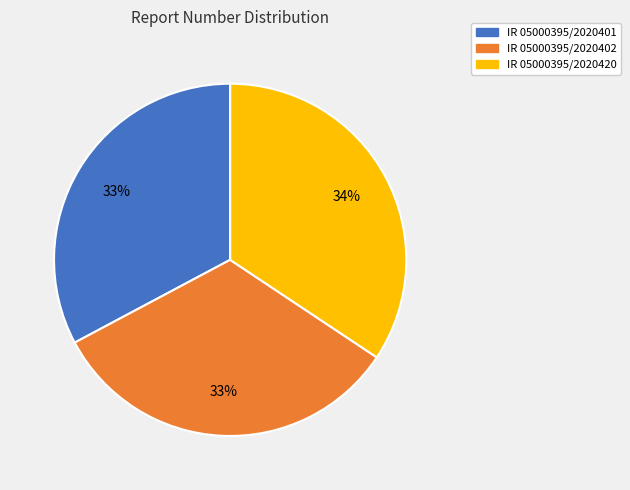

Do IR 05000395/2020402 and IR 05000395/2020420 together represent more than half of the pie?

Yes